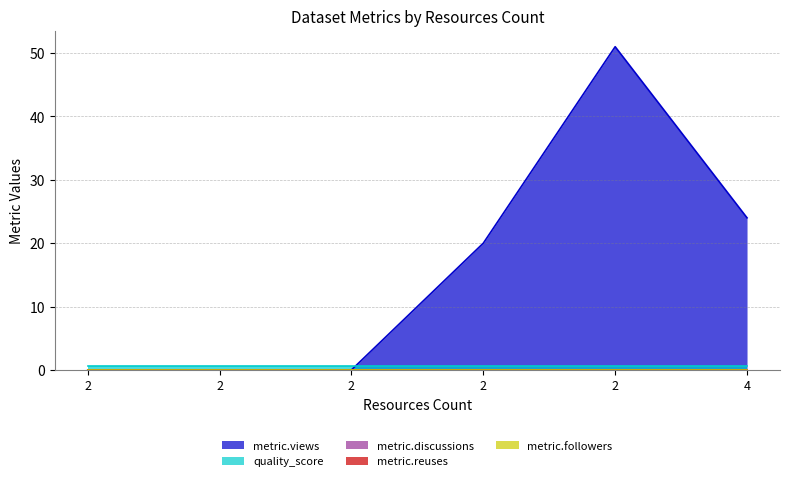

At which label does metric.views reach its minimum?

2